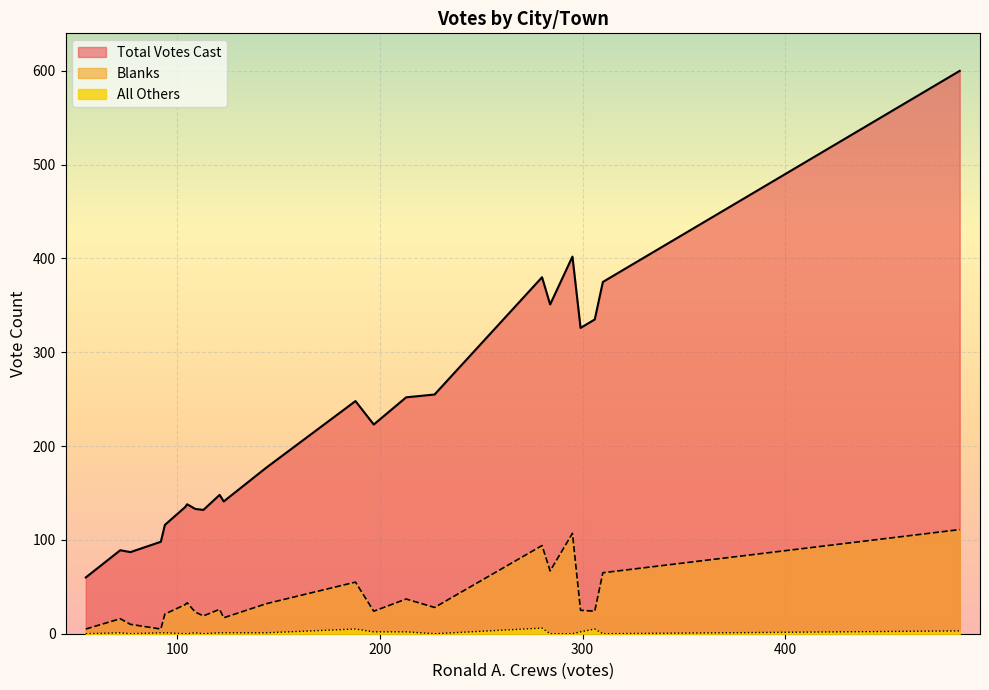

What is the maximum value shown in the chart?

600